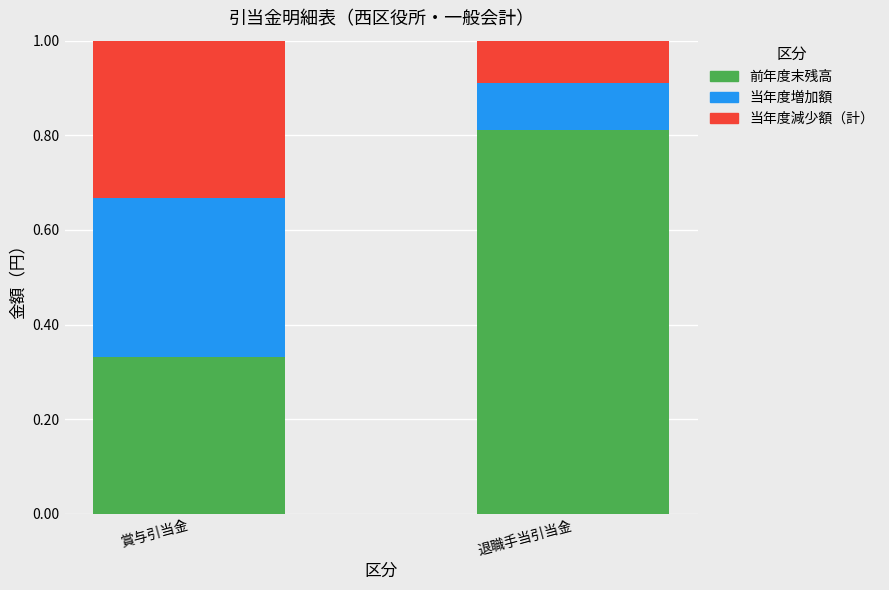

Rank the categories by 前年度末残高 value from highest to lowest.

退職手当引当金, 賞与引当金